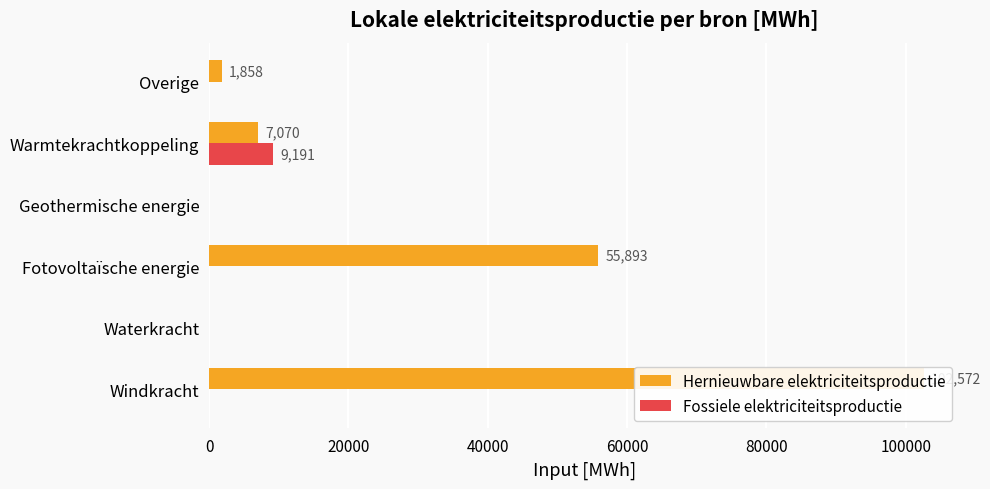

At Fotovoltaïsche energie, list the series in order from largest to smallest.

Hernieuwbare elektriciteitsproductie, Fossiele elektriciteitsproductie